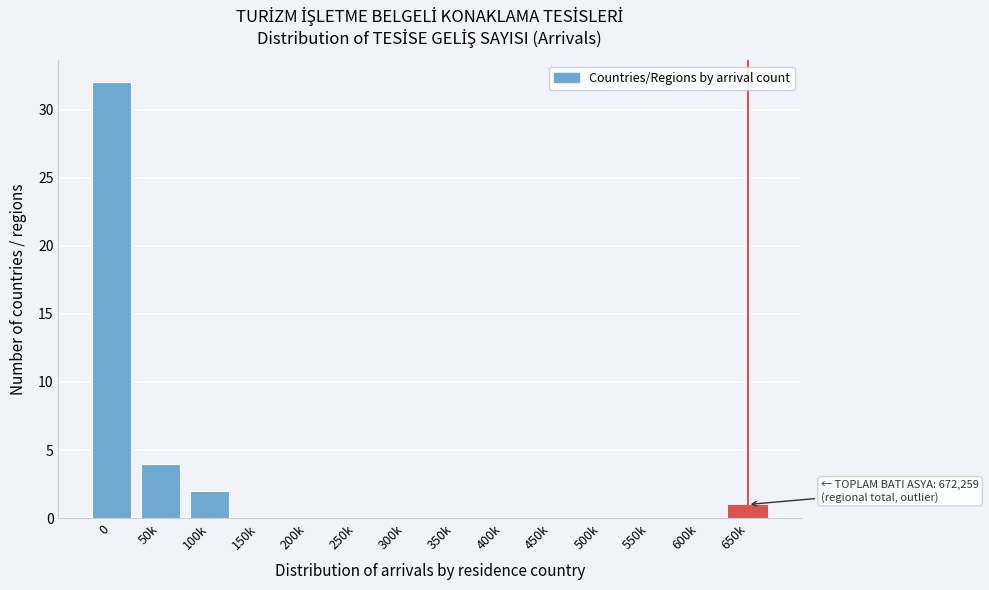

Reading left to right, what are all the values shown in this chart?

0=32	50k=4	100k=2	150k=0	200k=0	250k=0	300k=0	350k=0	400k=0	450k=0	500k=0	550k=0	600k=0	650k=1